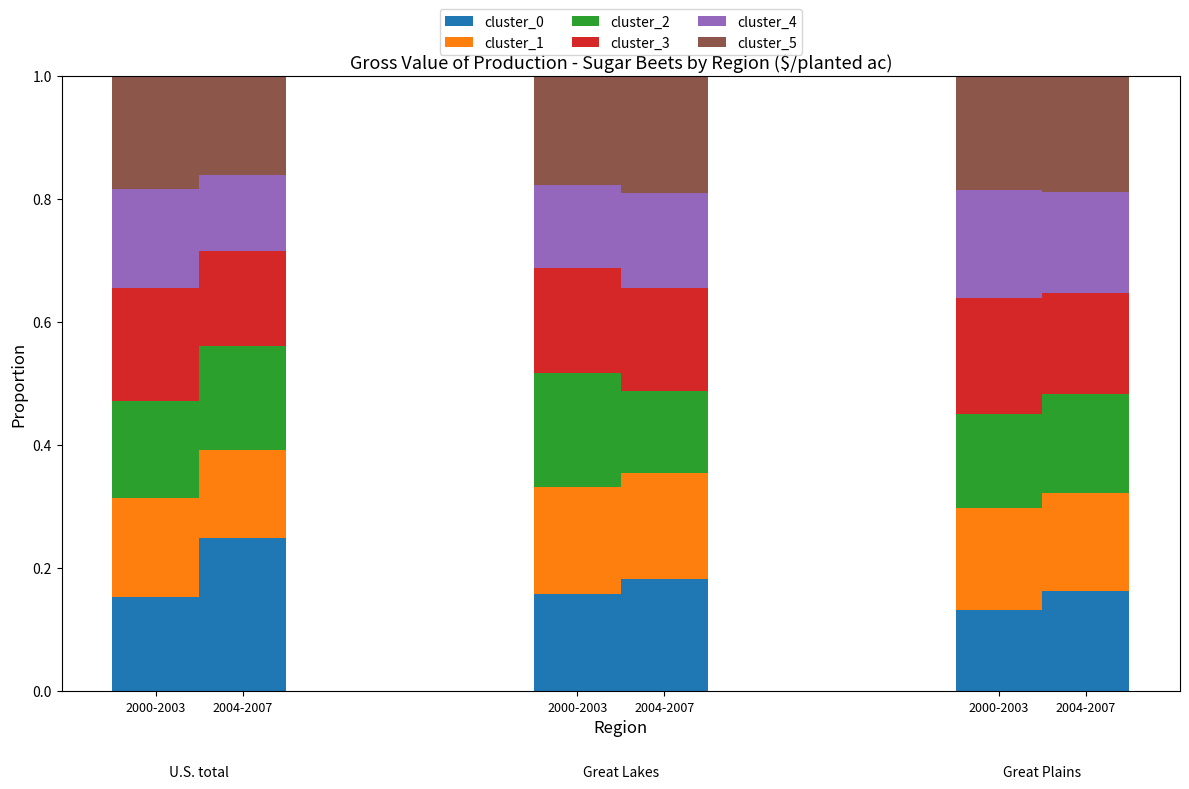

What are all the series names shown in the legend?

cluster_0, cluster_1, cluster_2, cluster_3, cluster_4, cluster_5